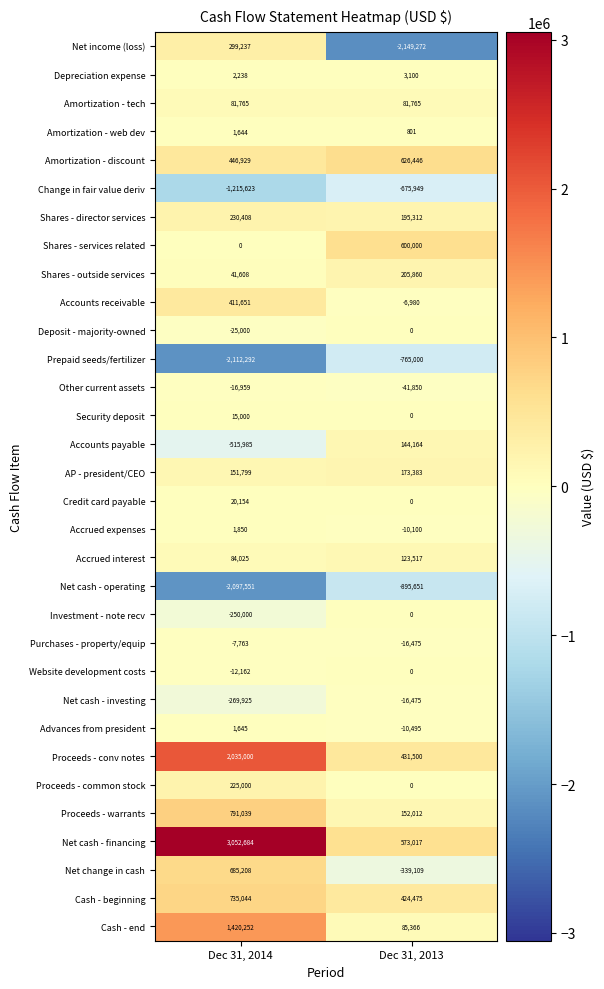

Which series has the largest total across all categories?

Net cash - financing